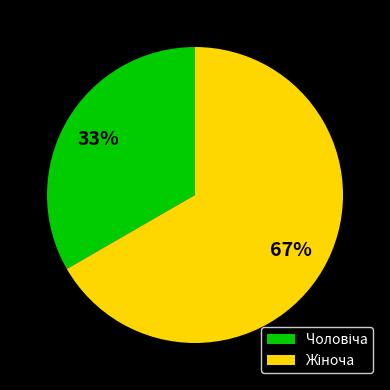

Is there a majority slice in this chart?

Yes